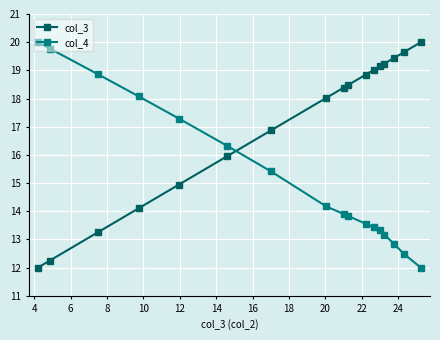

What is the highest value of the col_4 series?

20.0